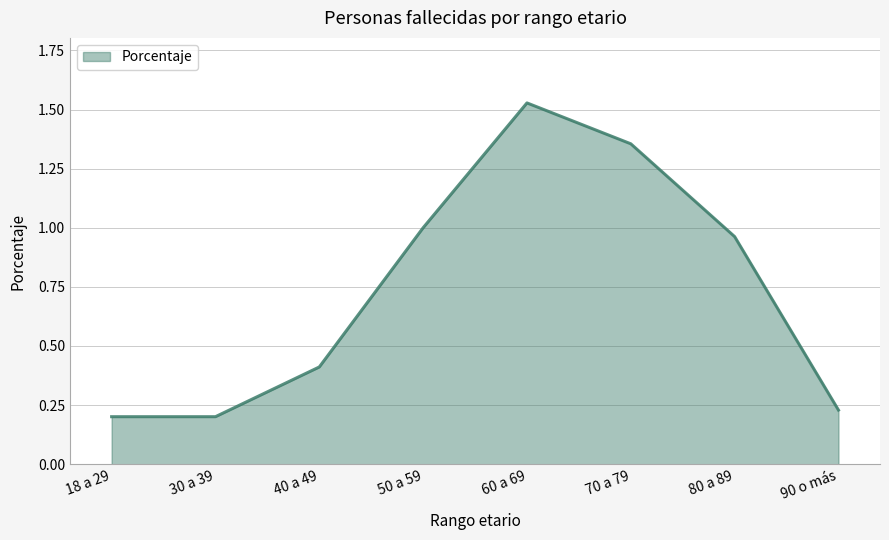

True or false: the data has more than 1 interior local peaks.

False